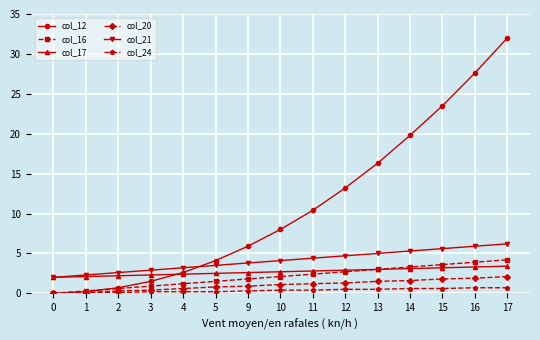

True or false: col_21 and col_24 cross at least once.

False